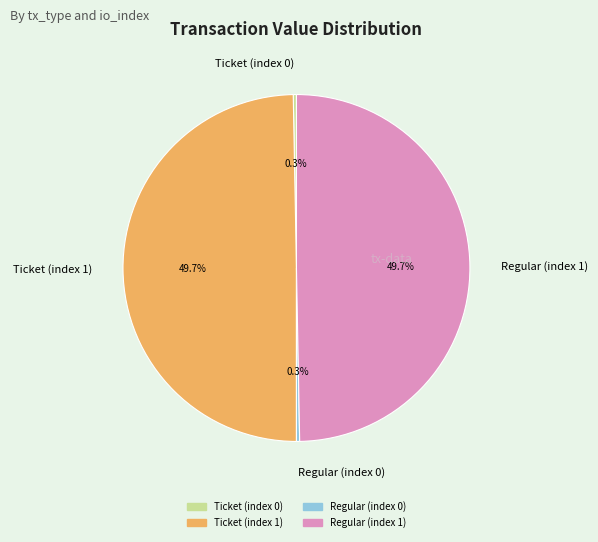

To the nearest percent, what is the difference between the Ticket (index 0) and Regular (index 1) slice percentages?

49%